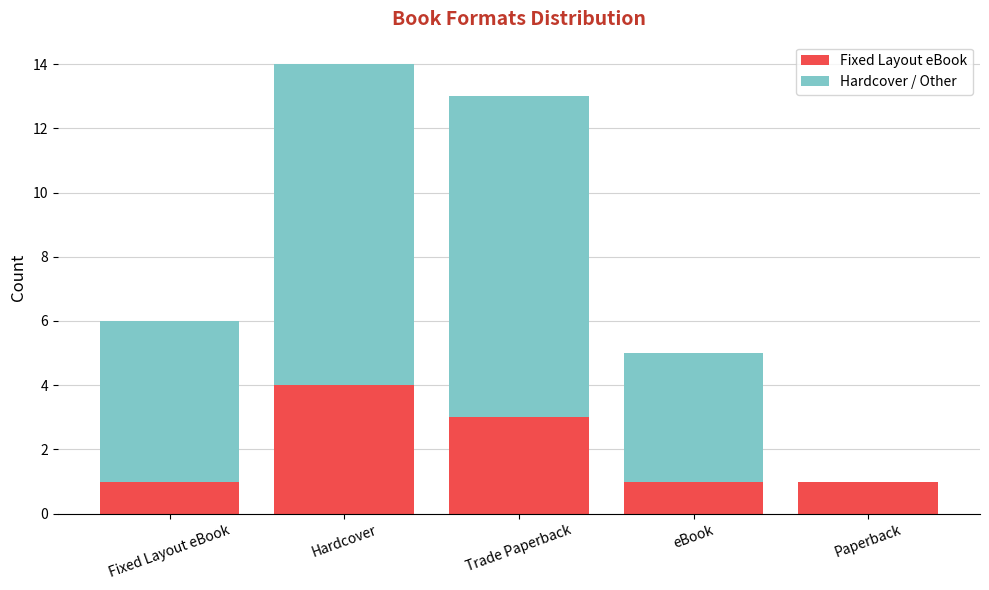

Is it true that Fixed Layout eBook equals 1 at Trade Paperback?

False